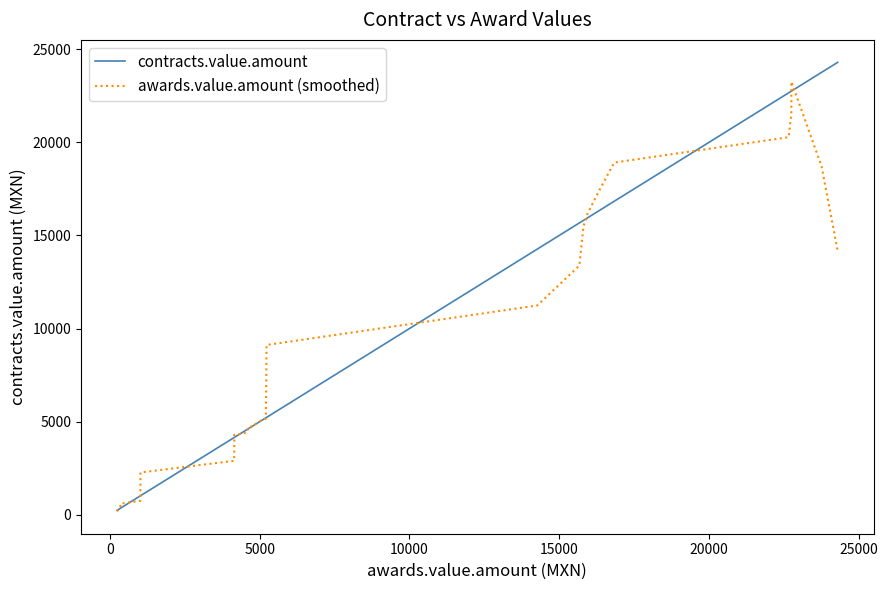

What is the average value of the contracts.value.amount series?

8633.1